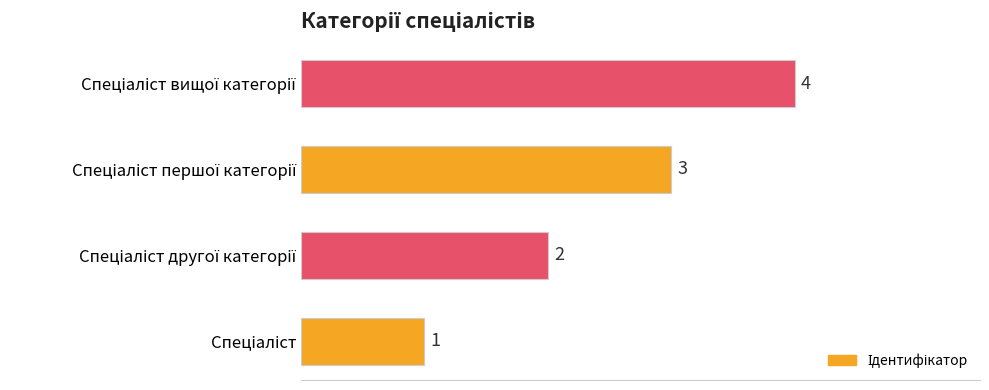

What is the sum of all values?

10